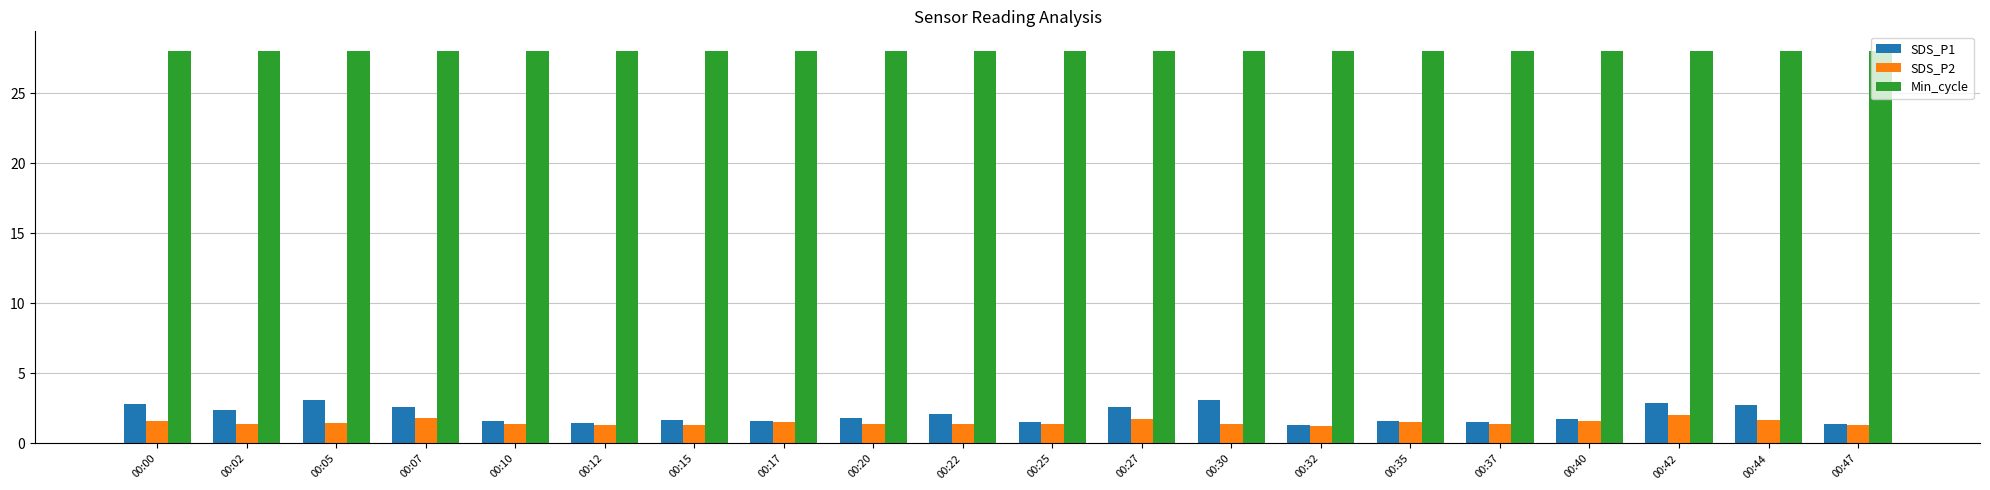

What is the sum of all SDS_P2 values?

29.9